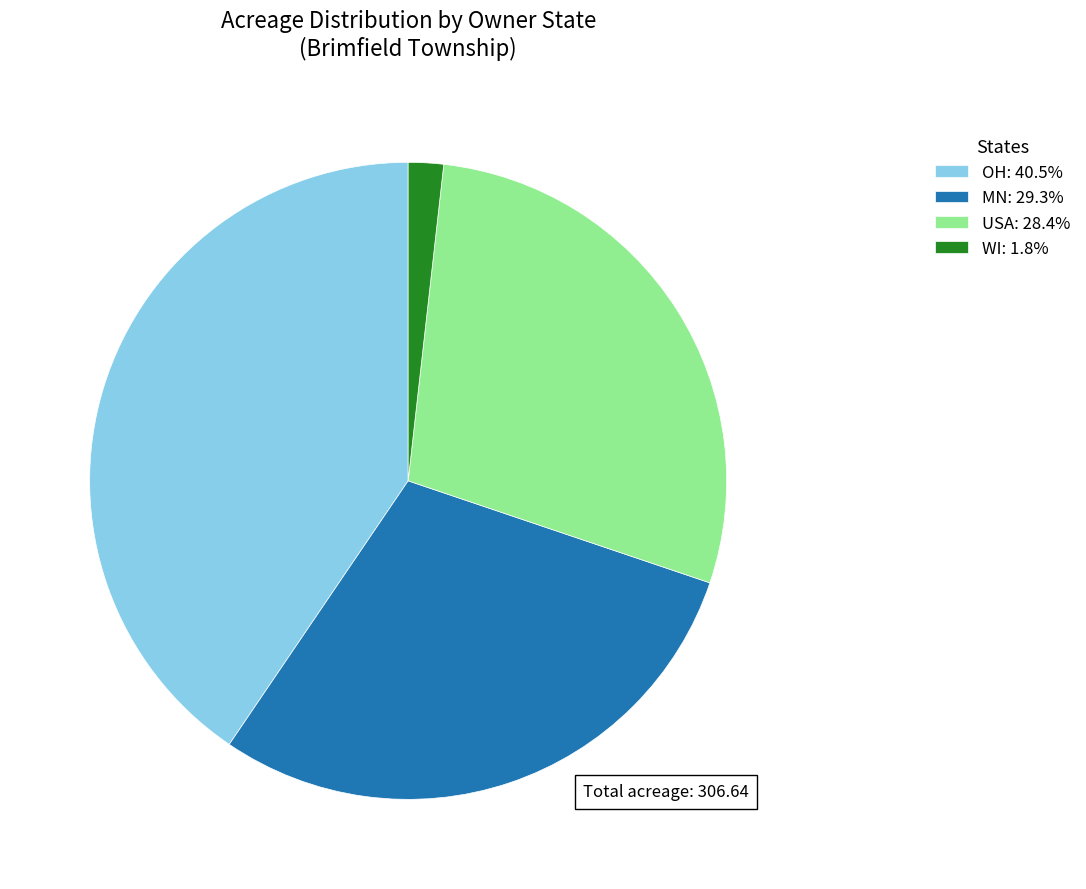

Is there any slice that represents more than half of the pie?

No